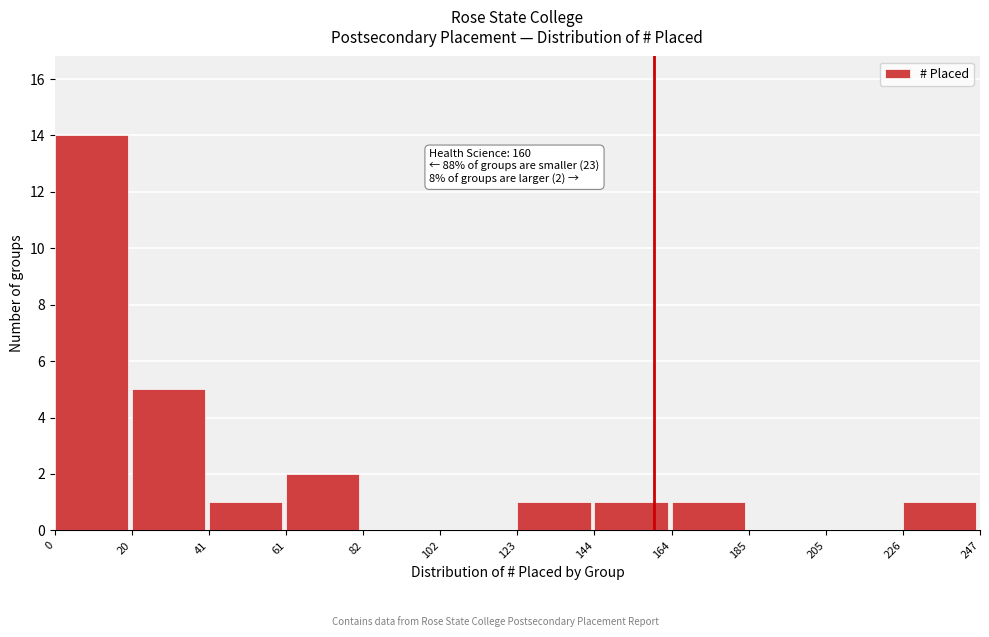

Over which range of the x-axis is the bar tallest?

0 to 20